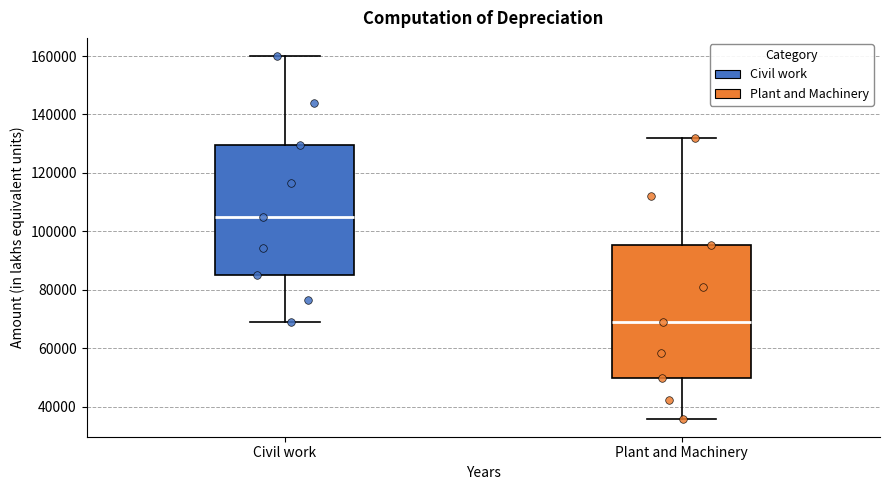

Reading left to right, transcribe this box plot: for each box, give where its median line is, the range the box spans, and where its two whiskers end, as read against the y-axis. The values are not printed on the chart, so give them approximately, as read against the axis.

Civil work: median 104000, box 86000 to 130000, whiskers 68000 to 160000
Plant and Machinery: median 68000, box 50000 to 96000, whiskers 36000 to 132000